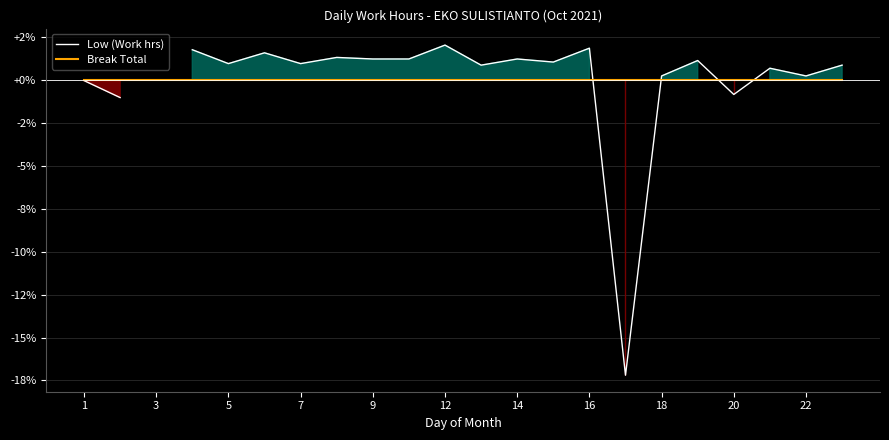

Count the number of categories in the chart.

22